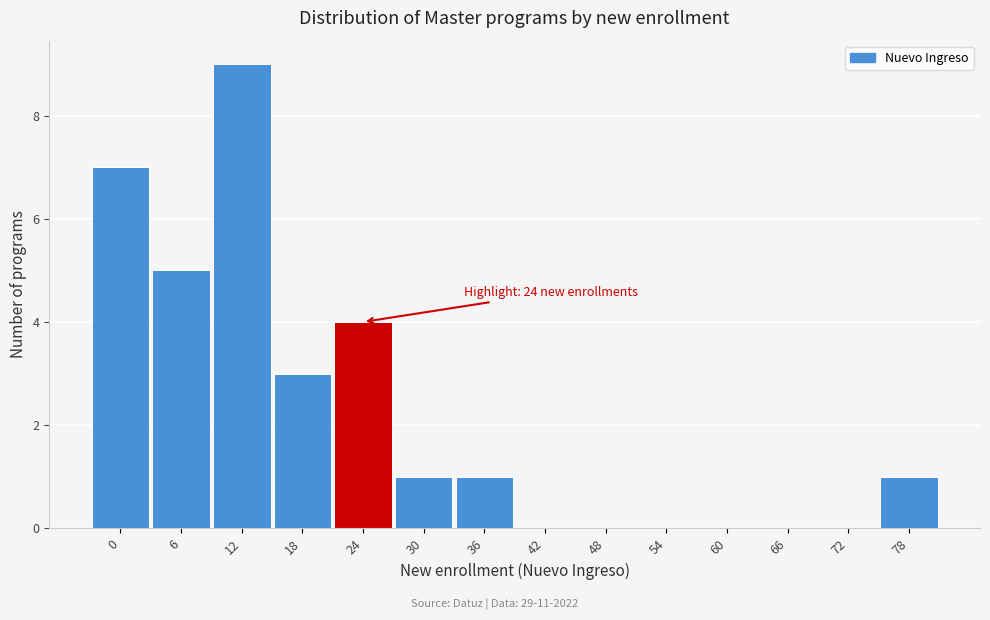

Reading right to left, transcribe all the data shown in this chart.

78=1	72=0	66=0	60=0	54=0	48=0	42=0	36=1	30=1	24=4	18=3	12=9	6=5	0=7